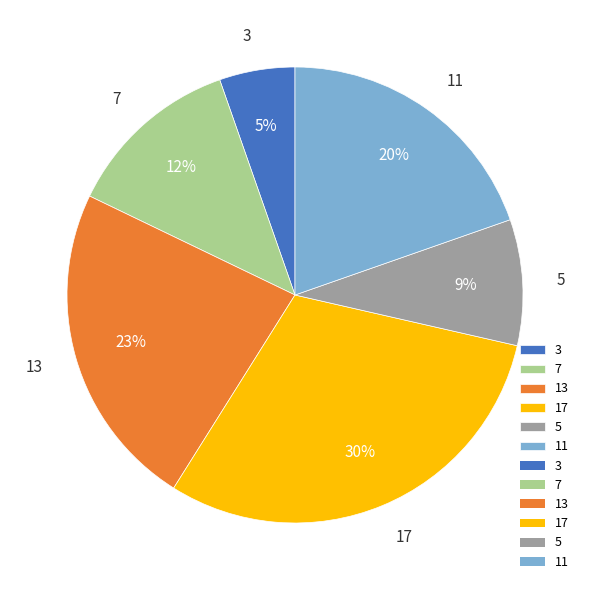

Does 3 account for over 50% of the chart?

No